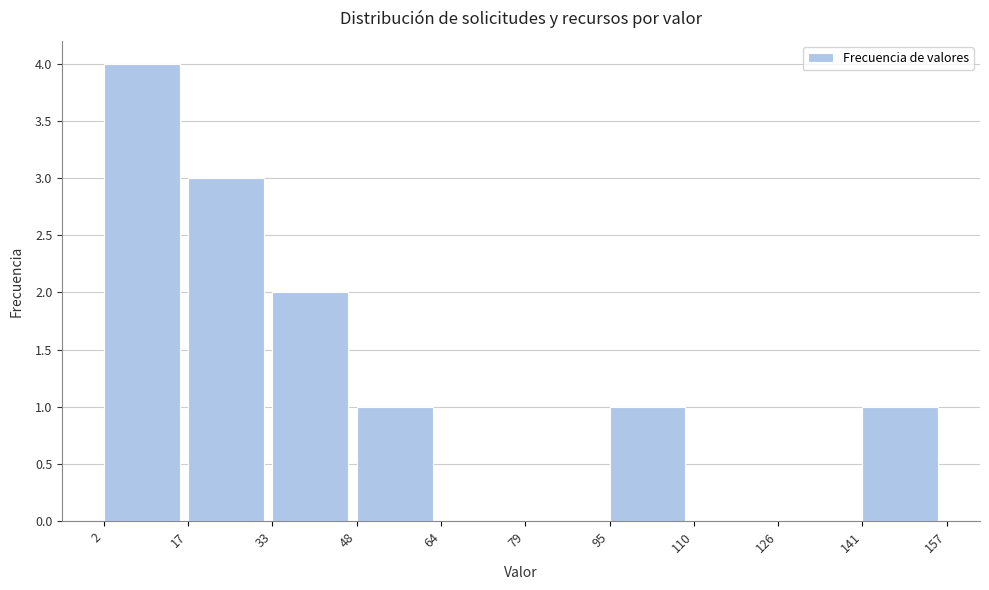

Reading left to right, list every bar in this chart as the range it spans on the x-axis followed by its height. The values are not printed on the chart, so give them approximately, as read against the axis.

2 to 17: 4
17 to 33: 3
33 to 48: 2
48 to 64: 1
64 to 79: 0
79 to 95: 0
95 to 110: 1
110 to 126: 0
126 to 141: 0
141 to 157: 1